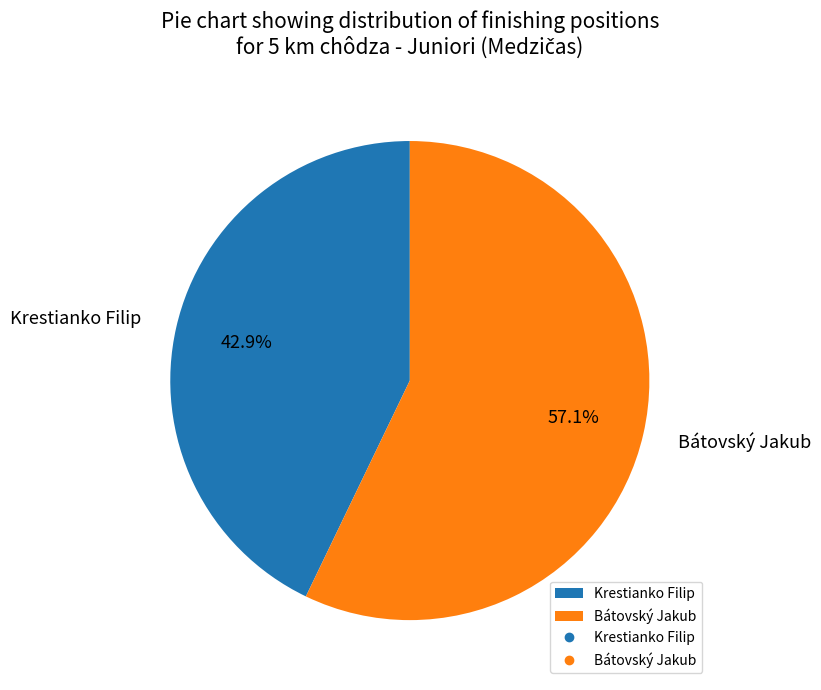

How many segments does this pie chart have?

2